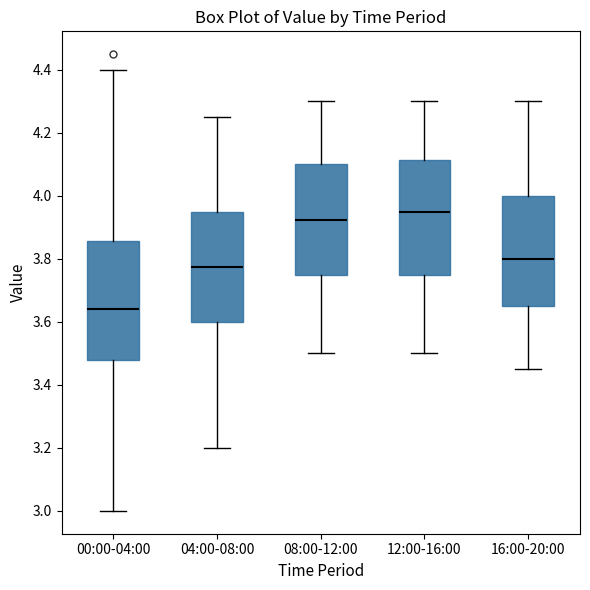

Which box's median line is the lowest?

00:00-04:00